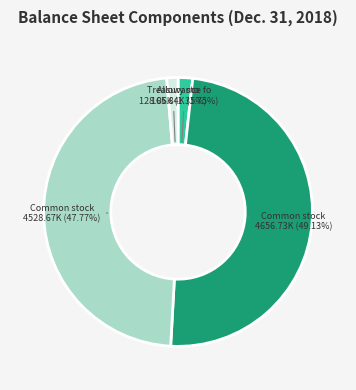

Is there a majority slice in this chart?

No